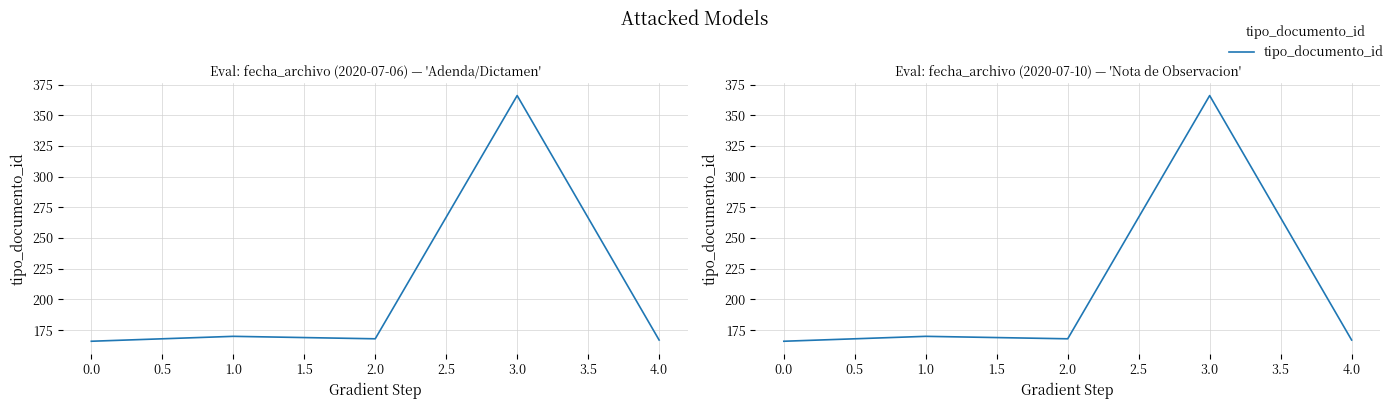

Read the value at 1.0, to the nearest 50.

150